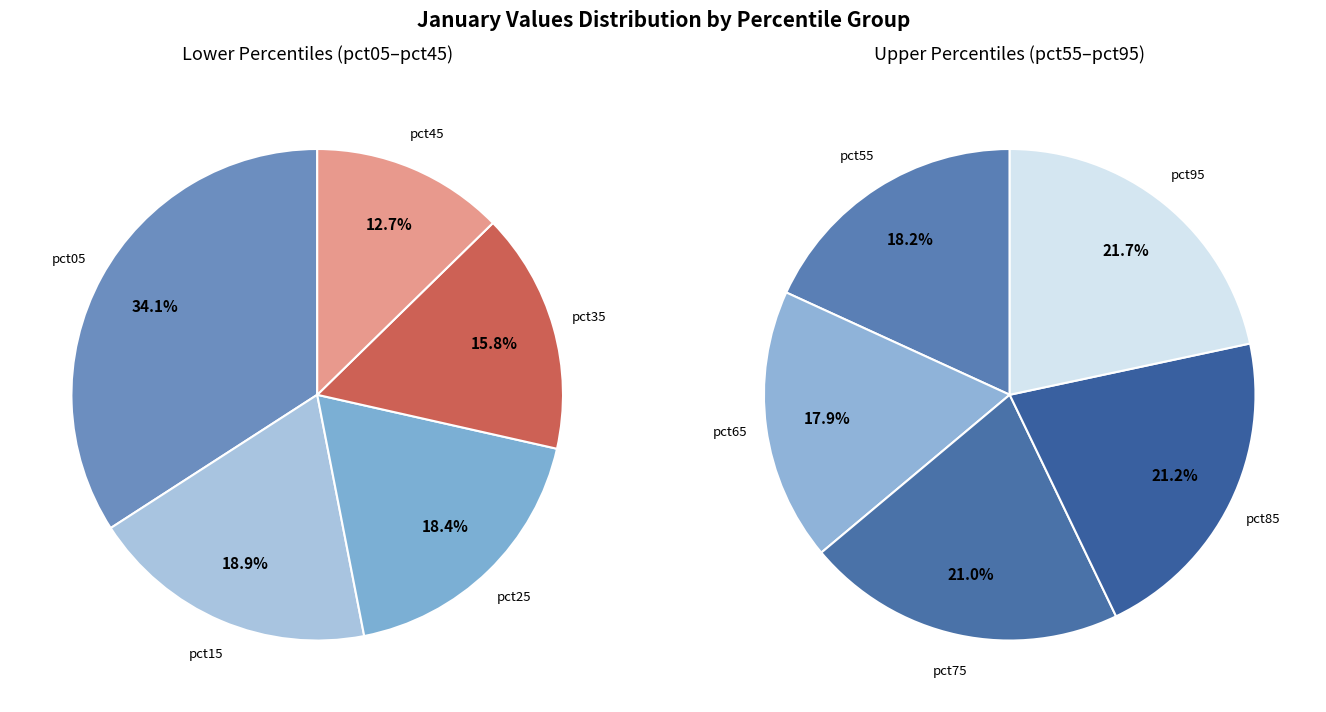

Is it true that pct25 is 20% of the pie?

False